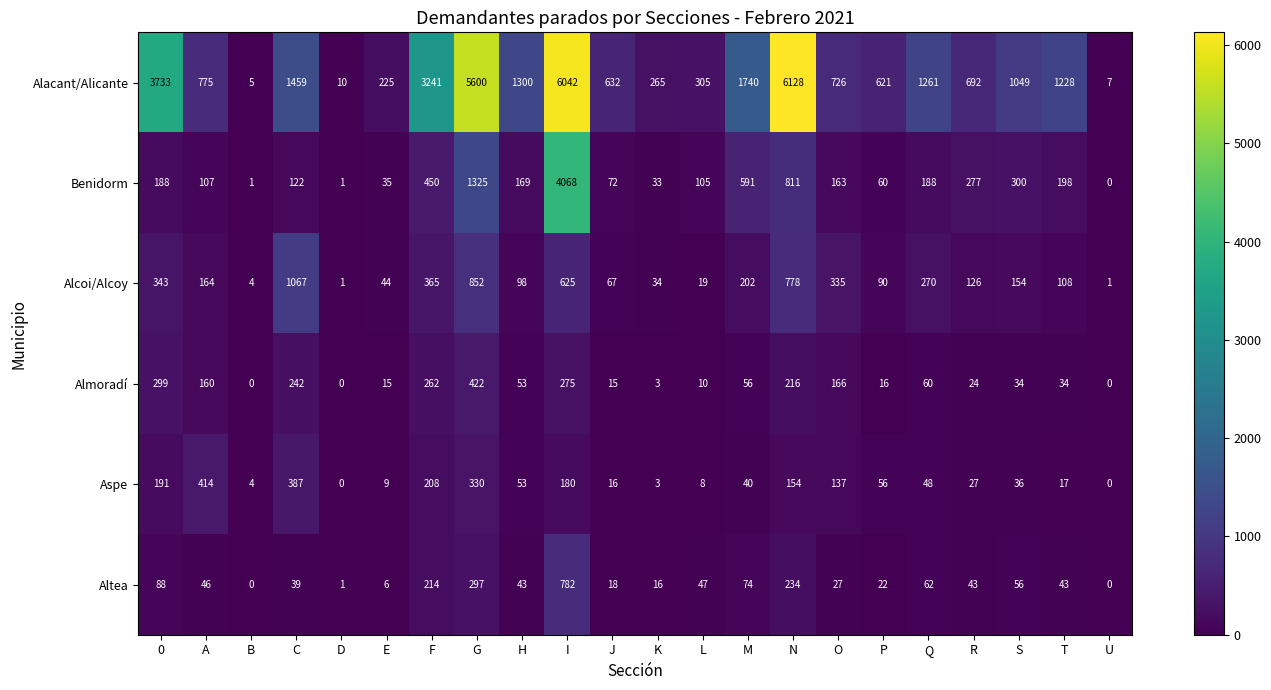

At which label is Altea closest to 391?

G